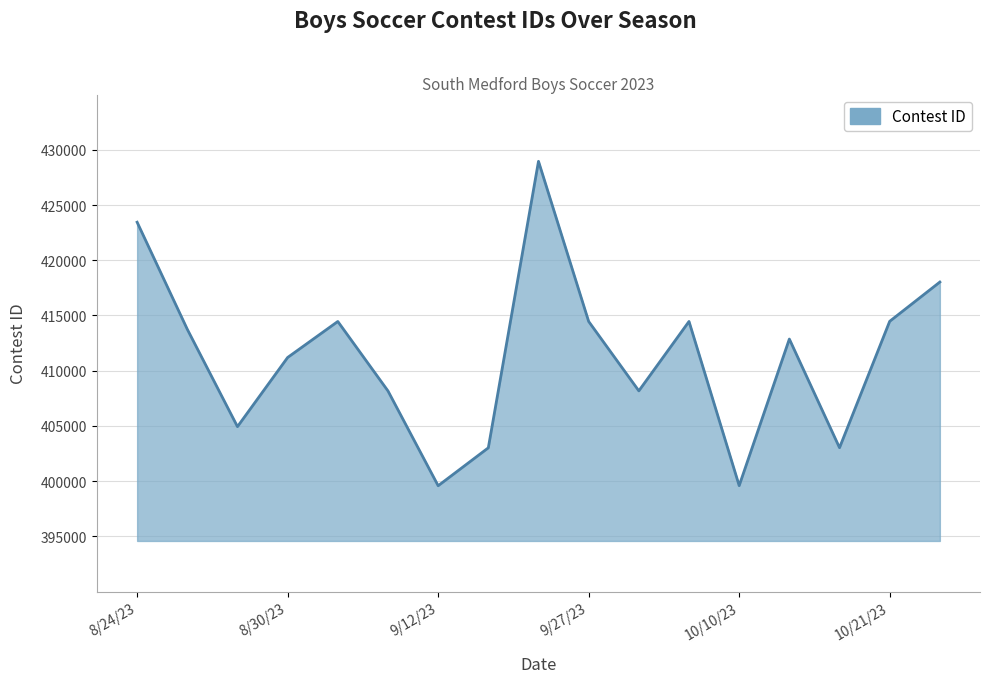

What is the greatest value displayed?

428955